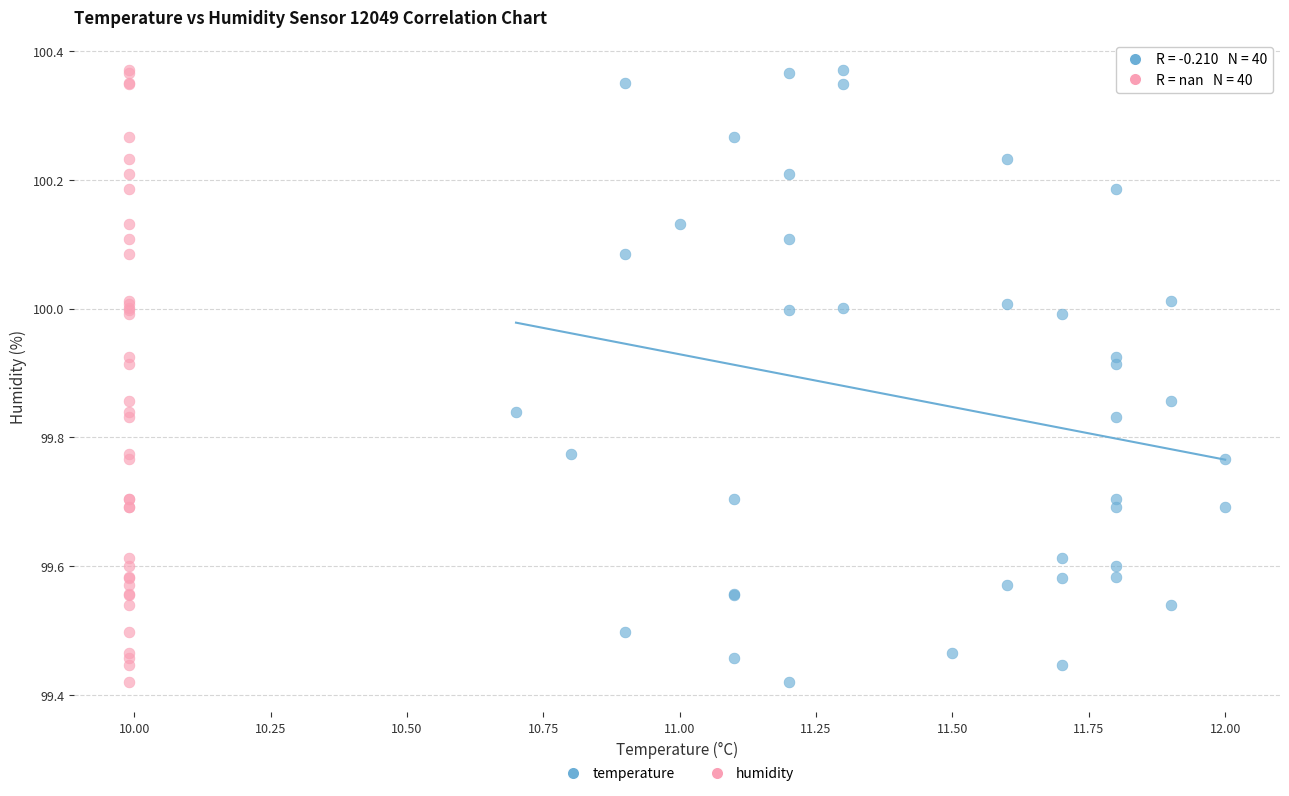

What are all the series names shown in the legend?

temperature, humidity